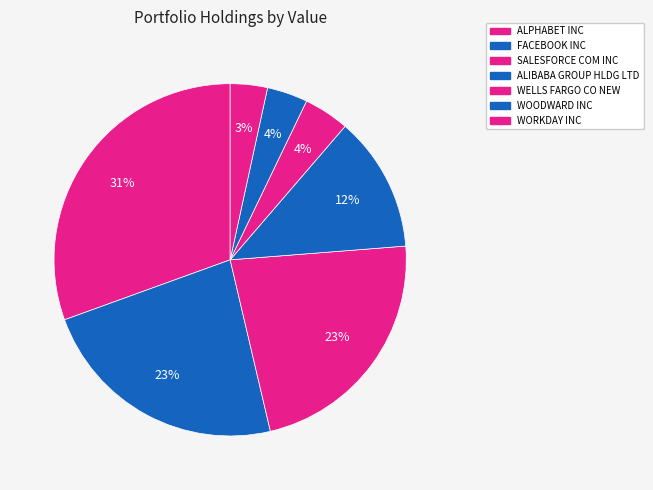

How many segments does this pie chart have?

7